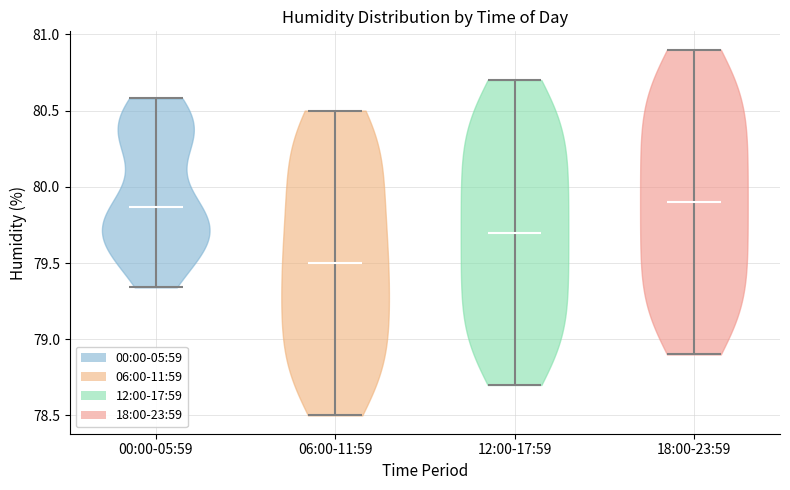

Reading left to right, read every violin against the y-axis: where its median line is, and the lowest and highest points it reaches. The values are not printed on the chart, so give them approximately, as read against the axis.

00:00-05:59: median line 79.85, lowest point 79.35, highest point 80.60
06:00-11:59: median line 79.50, lowest point 78.50, highest point 80.50
12:00-17:59: median line 79.70, lowest point 78.70, highest point 80.70
18:00-23:59: median line 79.90, lowest point 78.90, highest point 80.90